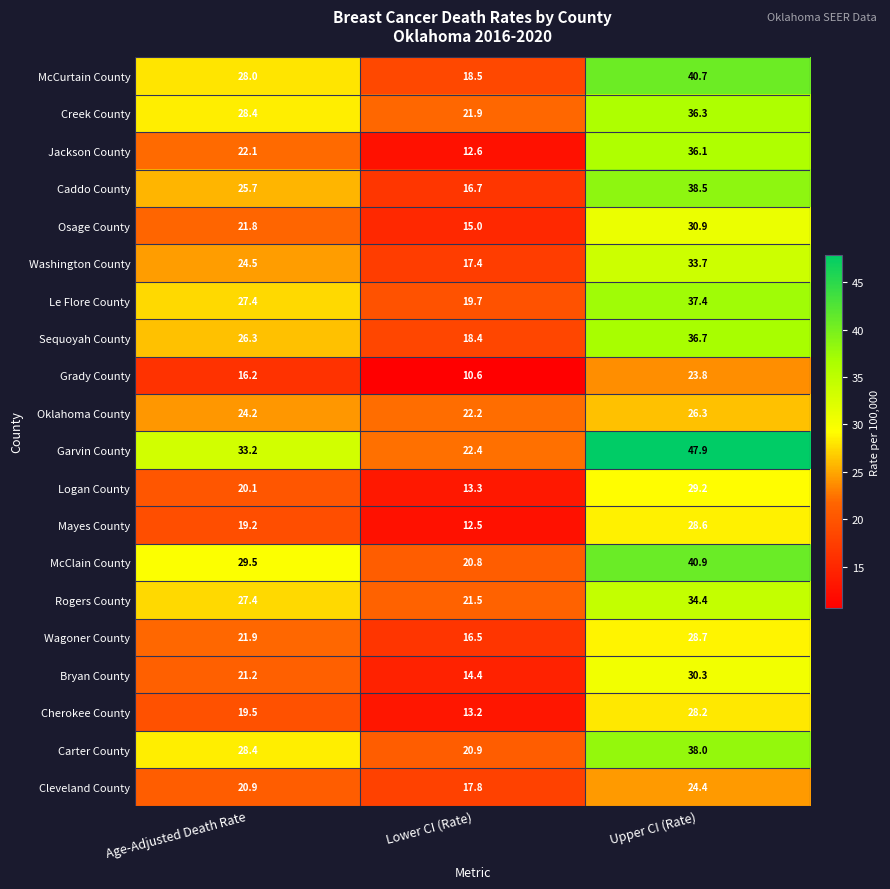

List the series in order of their peak value, highest first.

Garvin County, McClain County, McCurtain County, Caddo County, Carter County, Le Flore County, Sequoyah County, Creek County, Jackson County, Rogers County, Washington County, Osage County, Bryan County, Logan County, Wagoner County, Mayes County, Cherokee County, Oklahoma County, Cleveland County, Grady County